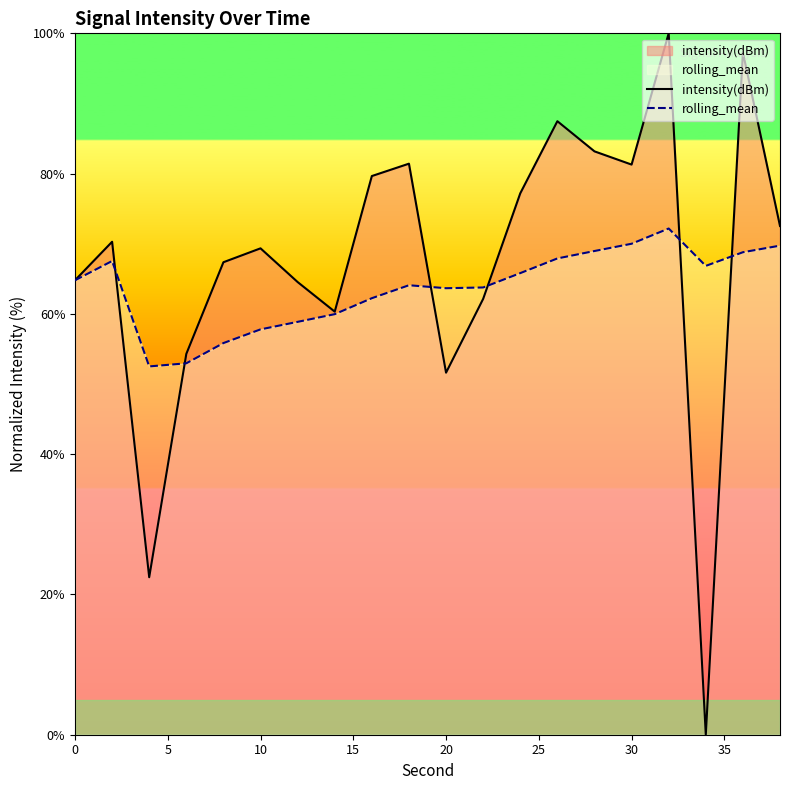

The value of intensity(dBm) at 20 is 51.6. True or false?

True